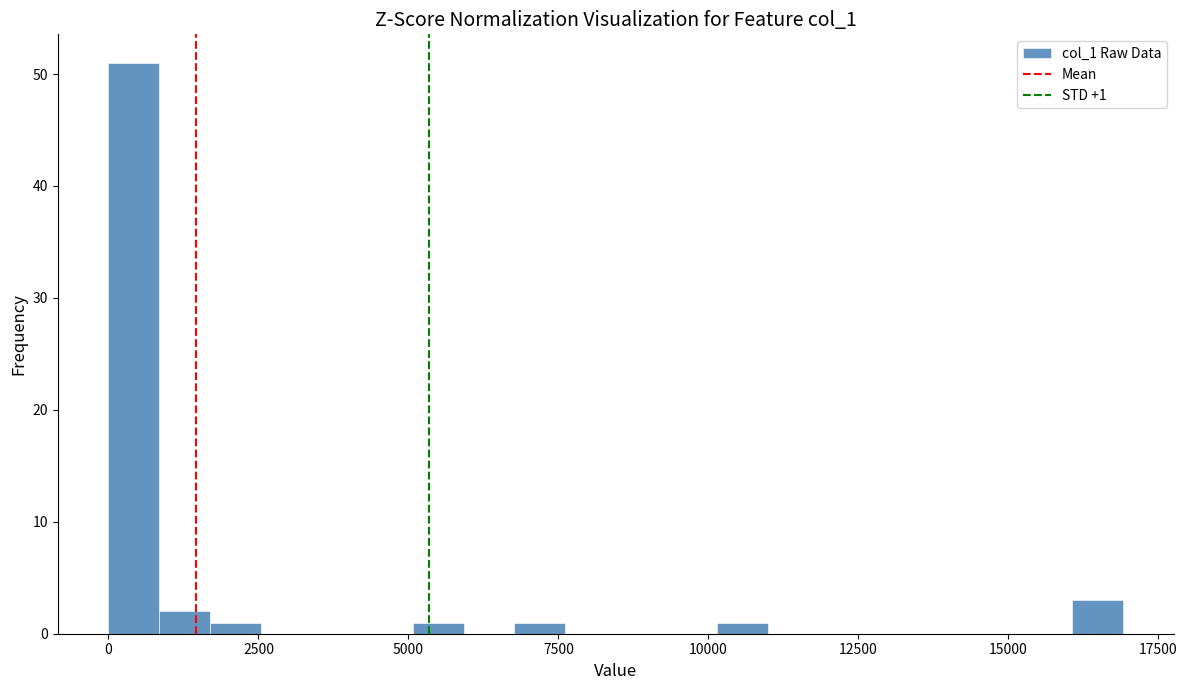

Around what value on the x-axis is the tallest bar? Give the approximate position of its centre, as read against the axis.

500